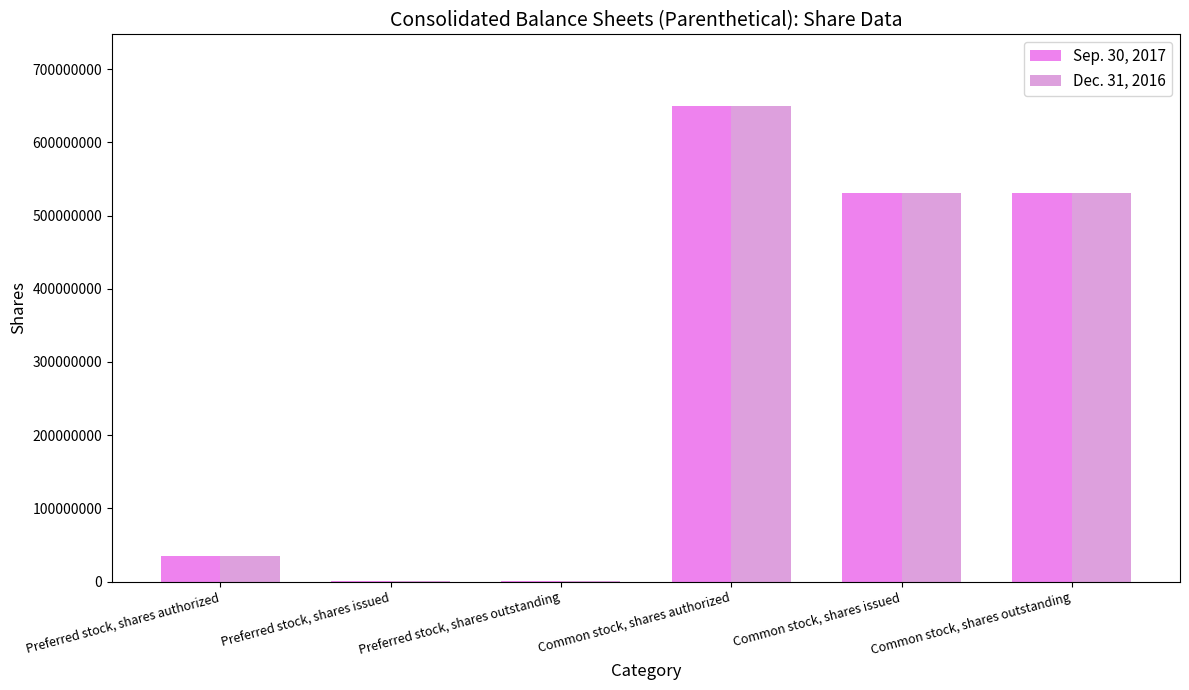

Count the number of data series in this chart.

2